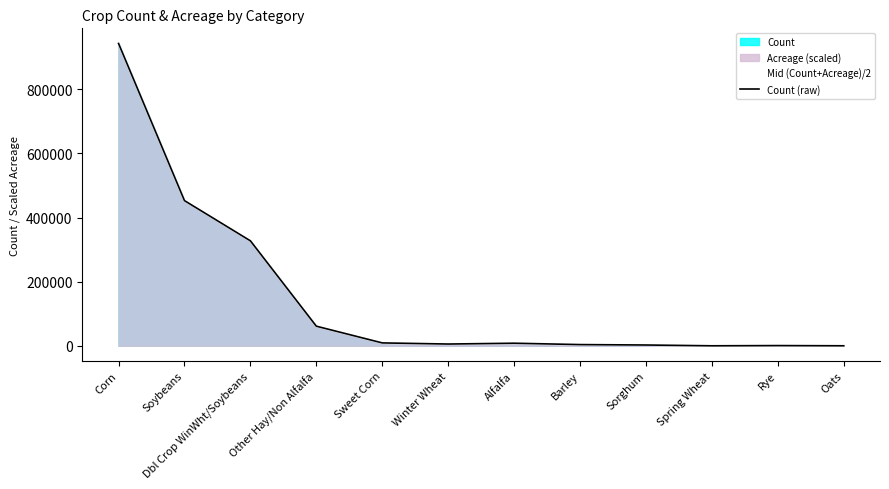

Reading right to left, extract all data points from this chart.

Mid (Count+Acreage)/2: Oats=35.0	Rye=675.9	Spring Wheat=0.0	Sorghum=2470.0	Barley=3776.1	Alfalfa=8041.1	Winter Wheat=5498.9	Sweet Corn=9014.1	Other Hay/Non Alfalfa=61180.1	Dbl Crop WinWht/Soybeans=327462.0	Soybeans=452890.0	Corn=943231.0
Count (raw): Oats=35.0	Rye=676.0	Spring Wheat=0.0	Sorghum=2470.0	Barley=3776.0	Alfalfa=8041.0	Winter Wheat=5499.0	Sweet Corn=9014.0	Other Hay/Non Alfalfa=61180.0	Dbl Crop WinWht/Soybeans=327462.0	Soybeans=452890.0	Corn=943231.0